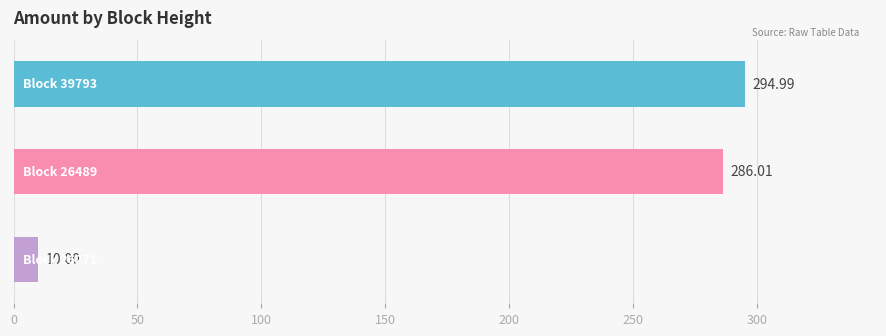

What is the difference between the maximum and second lowest values?

9.0